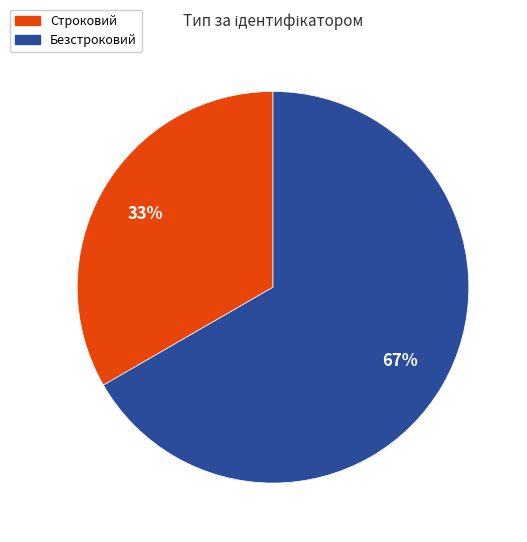

To the nearest percent, what is the average slice percentage?

50%